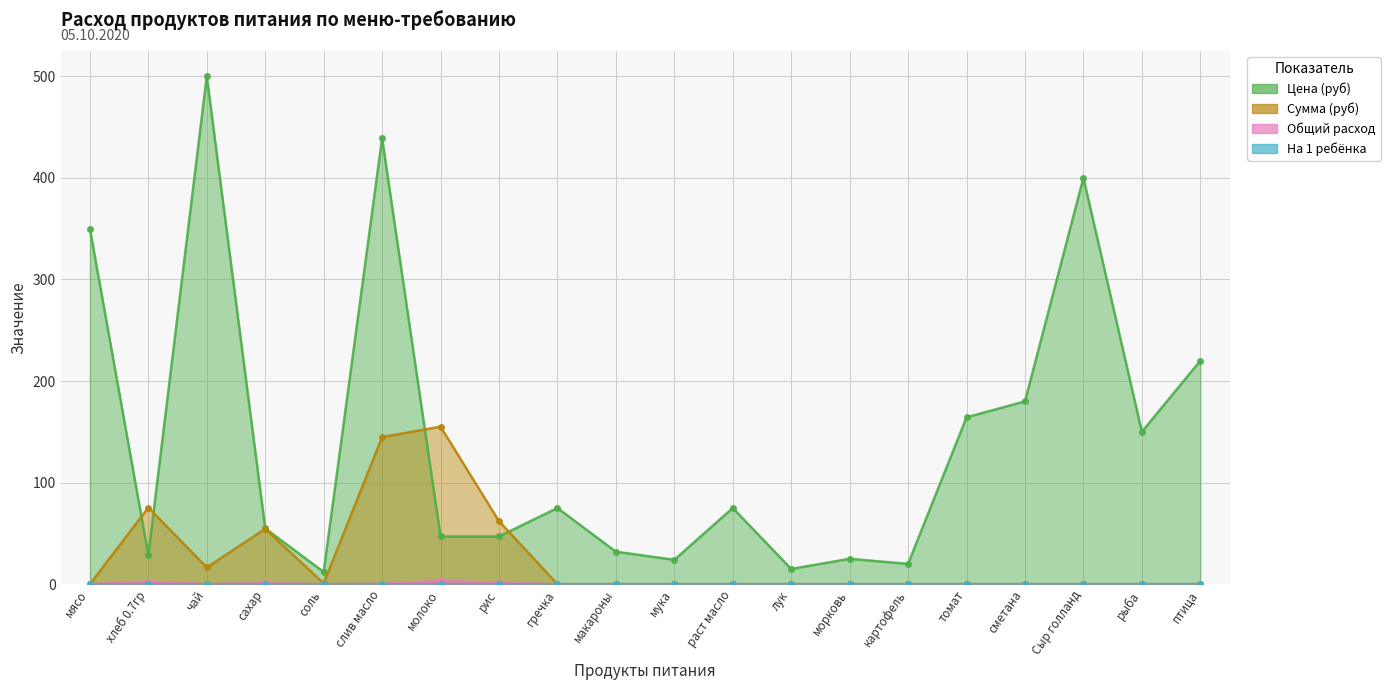

True or false: Общий расход and На 1 ребёнка intersect in this chart.

False